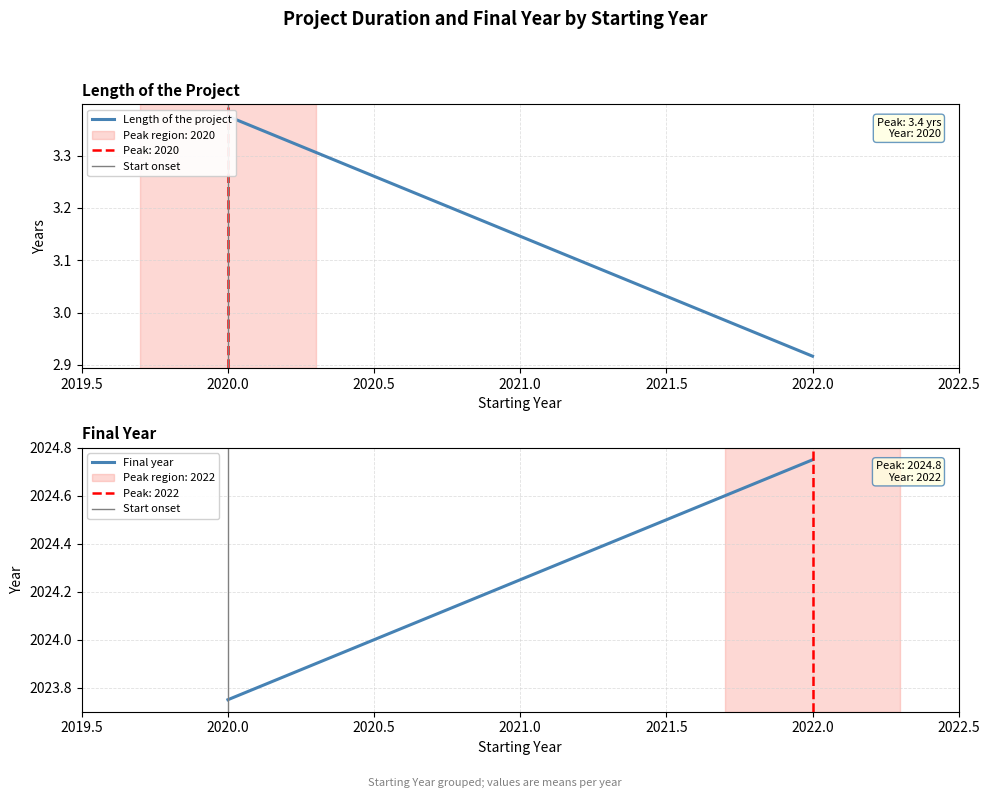

True or false: Start onset has a value of 1.0 at 2020.0.

True